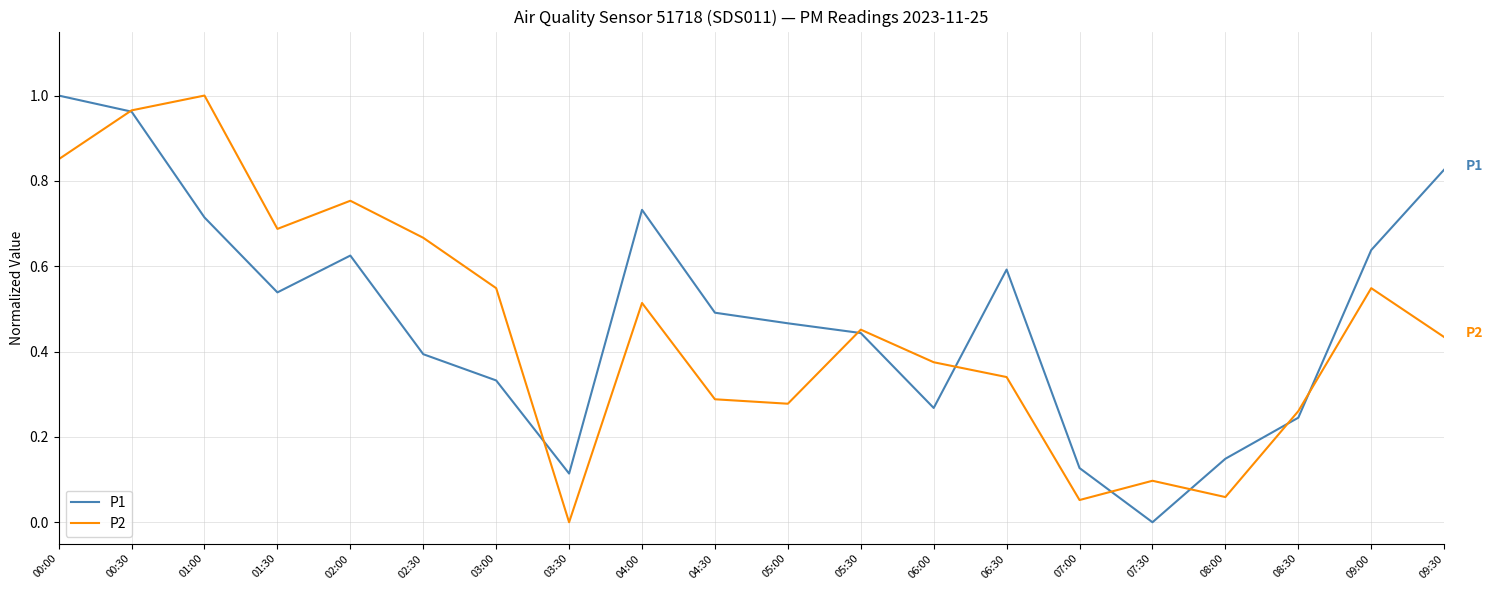

Which series changed the most between 05:00 and 09:00?

P2